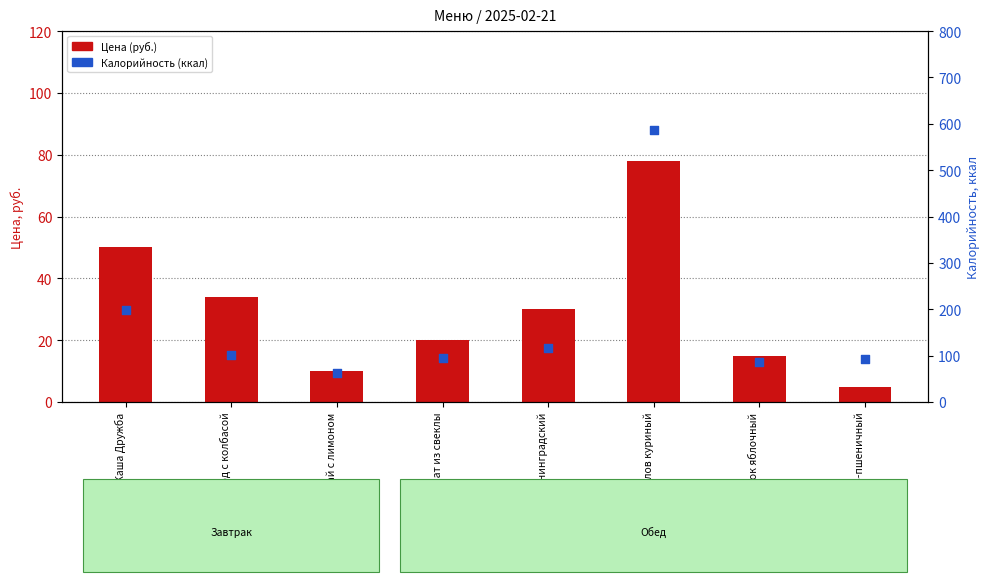

What is the total value across all series at Бутерброд с колбасой?

136.0